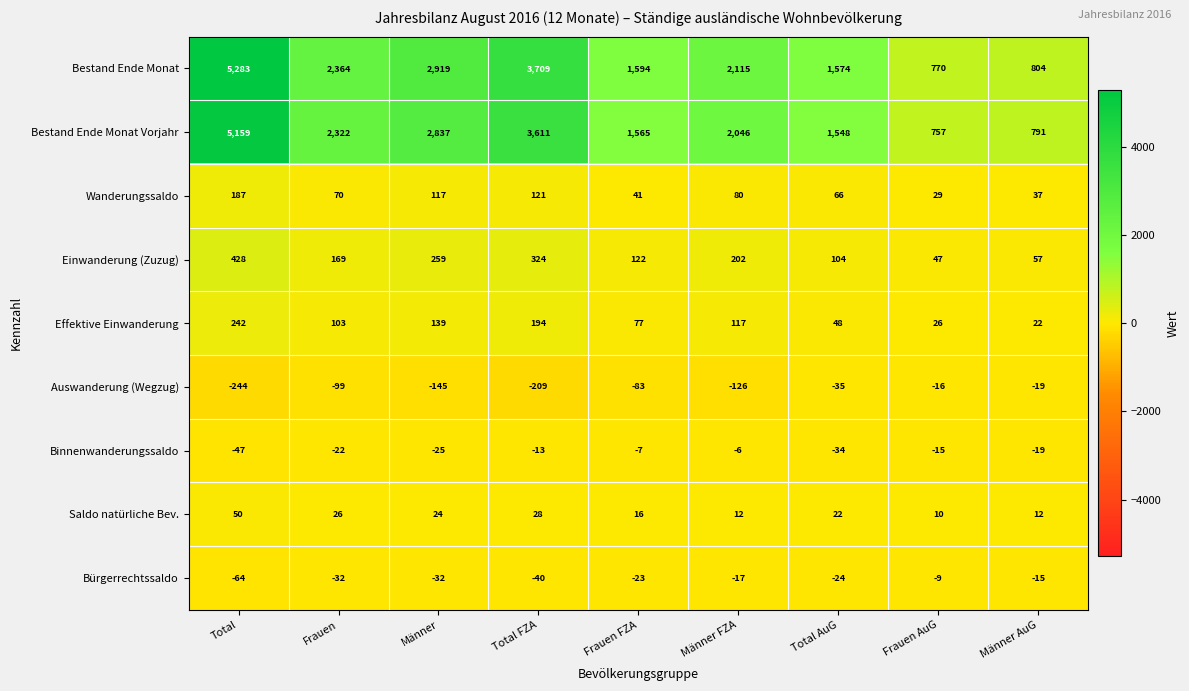

What is the smallest value displayed?

-244